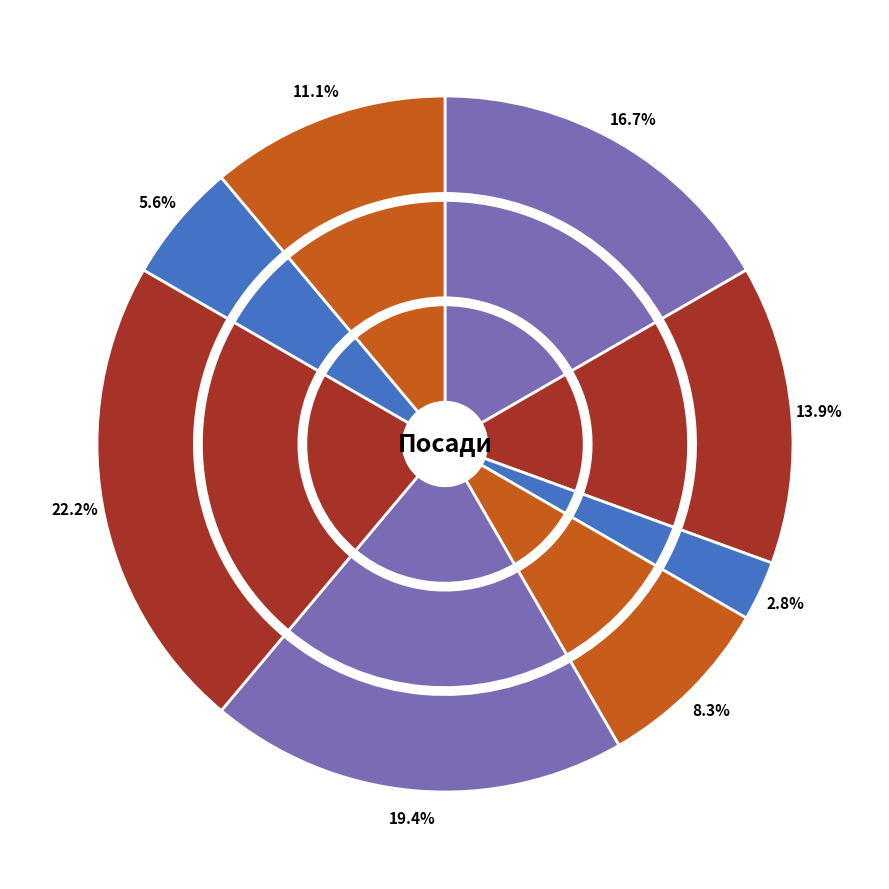

Which slice is the largest?

Завідувач філією